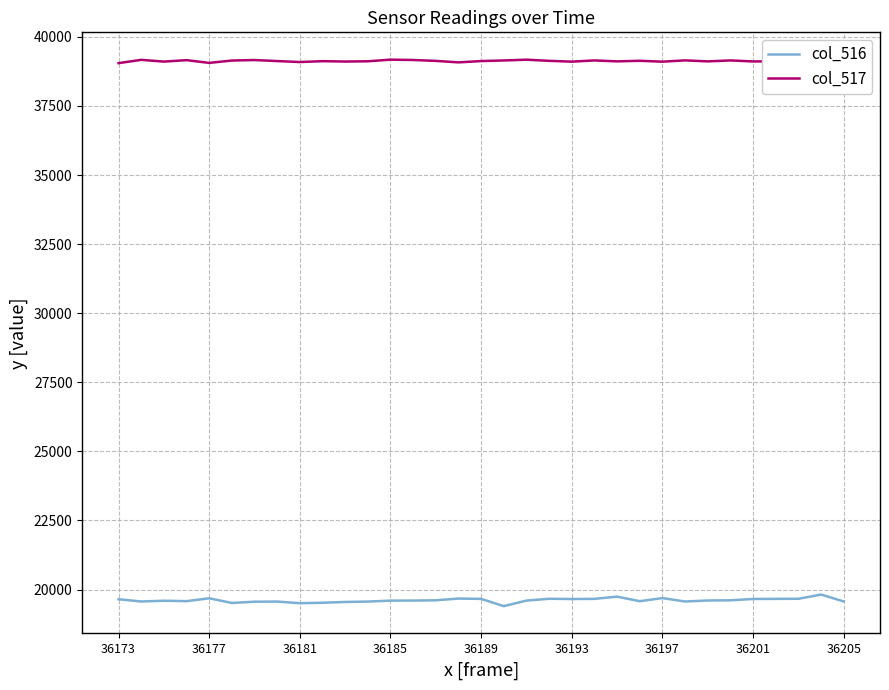

True or false: col_517 and col_516 cross at least once.

False